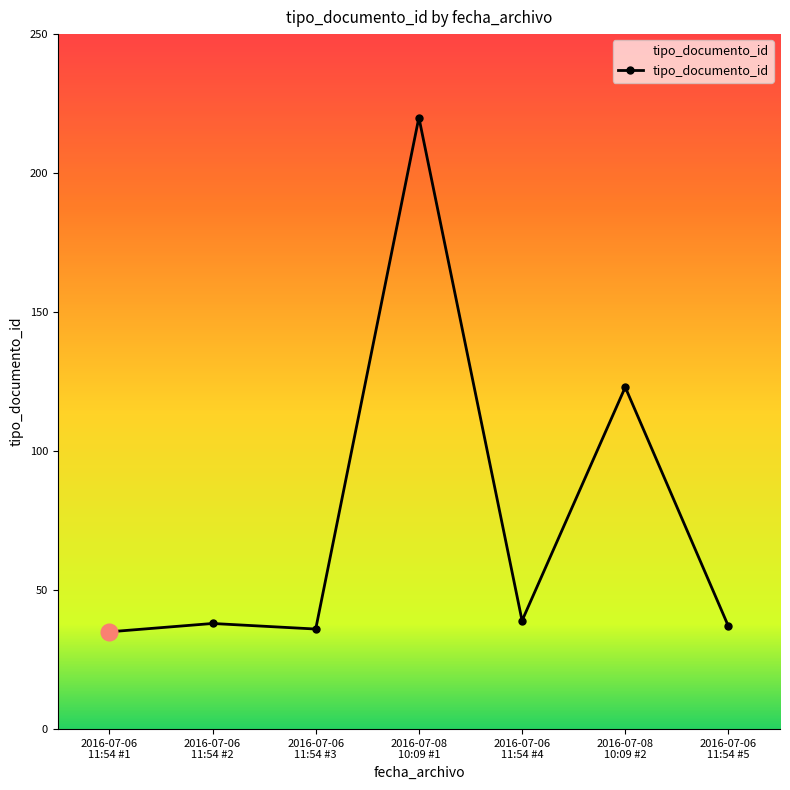

What is the average value?

75